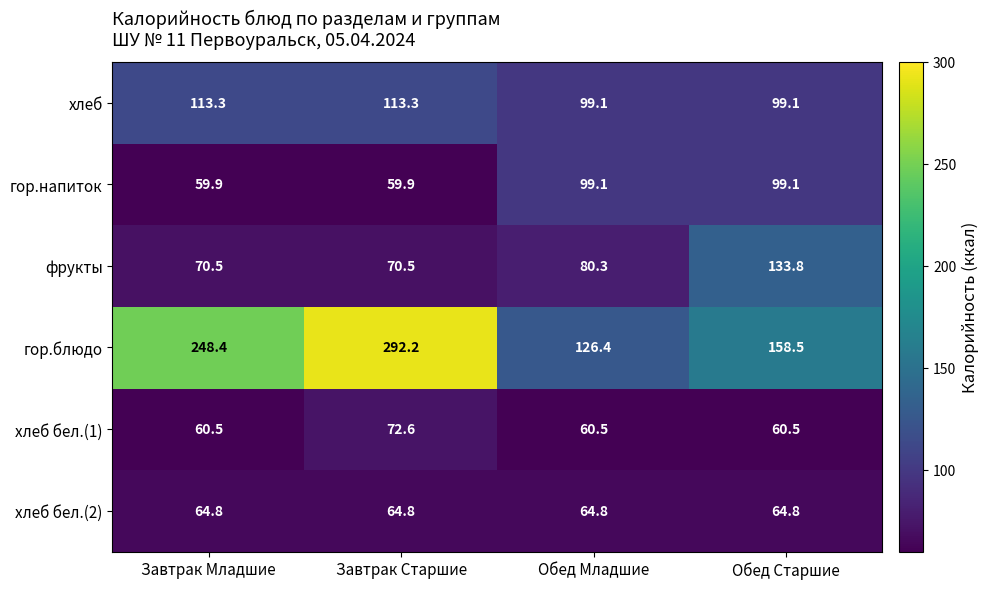

What is the difference between the highest and lowest values at Обед Младшие?

65.9